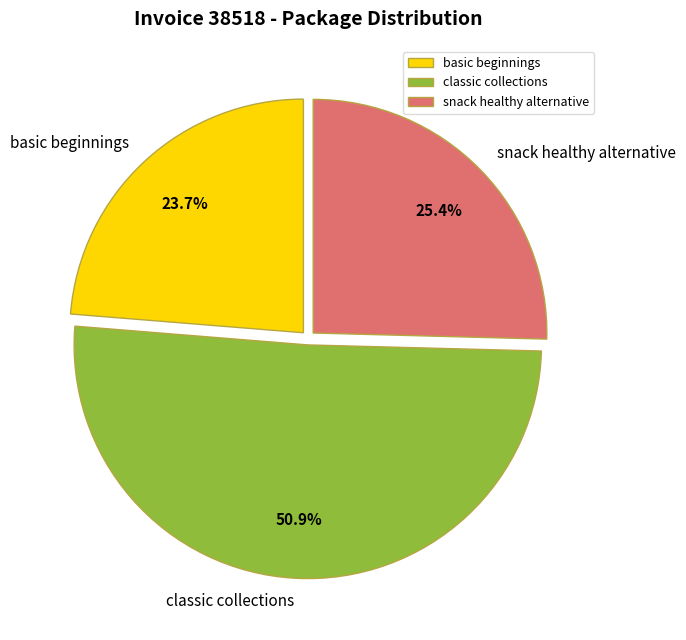

To the nearest percent, what portion does classic collections represent?

51%